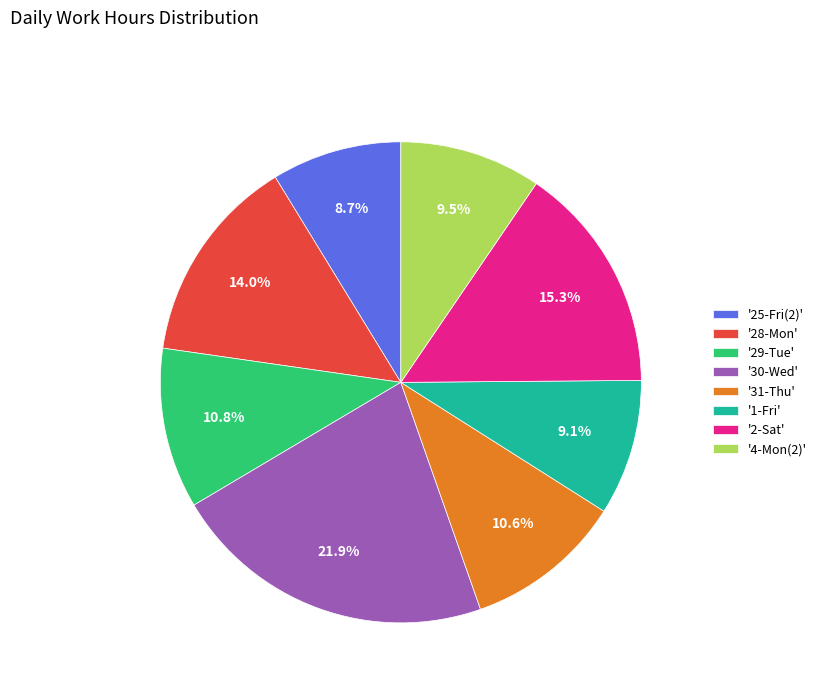

Do '25-Fri(2)' and '30-Wed' together represent more than half of the pie?

No